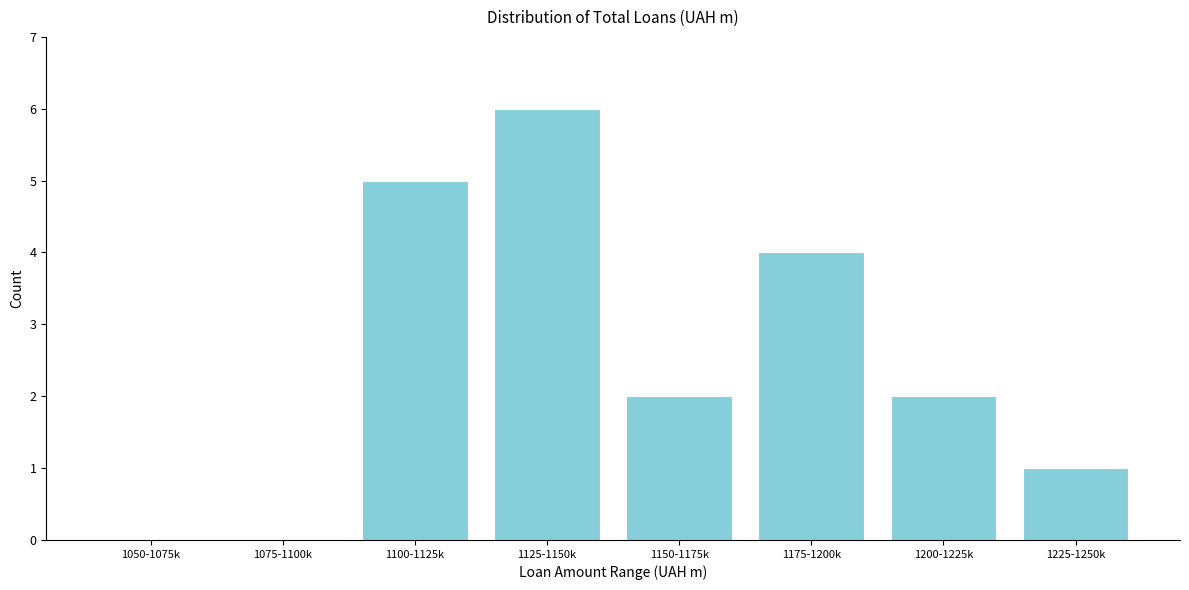

Reading left to right, extract all data points from this chart.

1050-1075k=0	1075-1100k=0	1100-1125k=5	1125-1150k=6	1150-1175k=2	1175-1200k=4	1200-1225k=2	1225-1250k=1